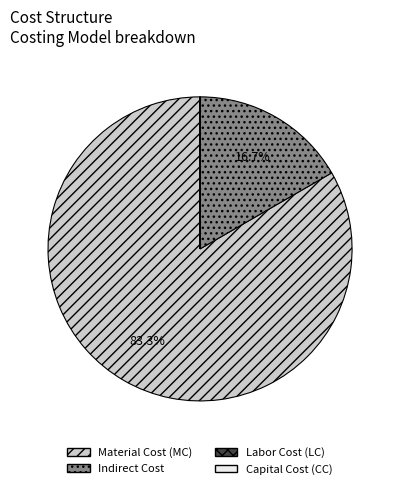

Does any single category account for the majority?

Yes